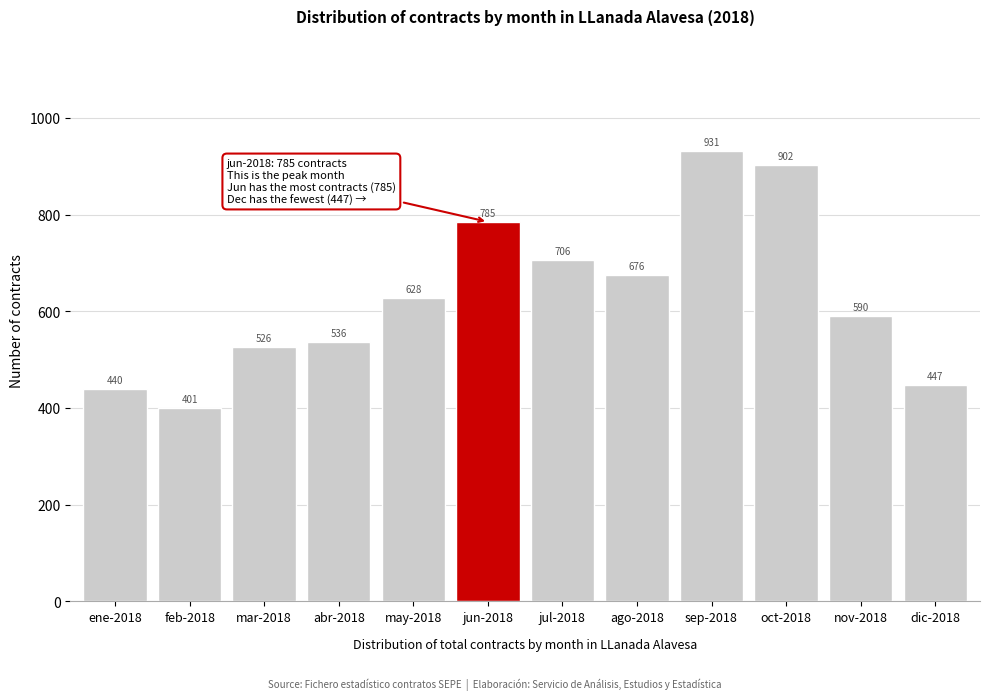

Reading left to right, what are all the values shown in this chart?

ene-2018=440	feb-2018=401	mar-2018=526	abr-2018=536	may-2018=628	jun-2018=785	jul-2018=706	ago-2018=676	sep-2018=931	oct-2018=902	nov-2018=590	dic-2018=447